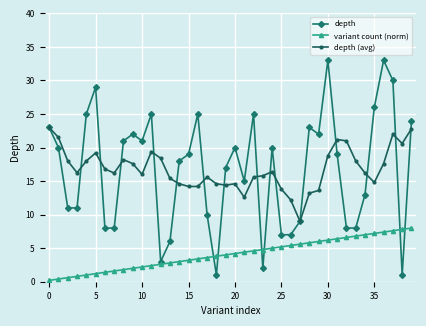

What is the maximum value for depth?

33.0